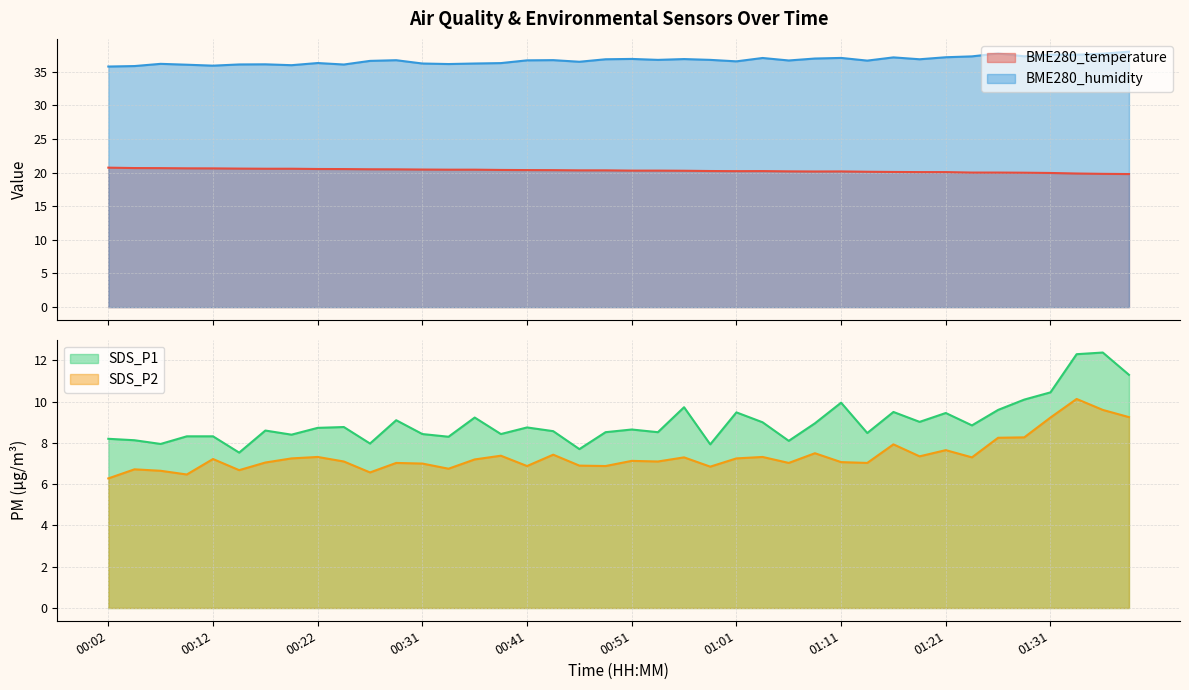

At 00:24, list the series in order from smallest to largest.

SDS_P2, SDS_P1, BME280_temperature, BME280_humidity